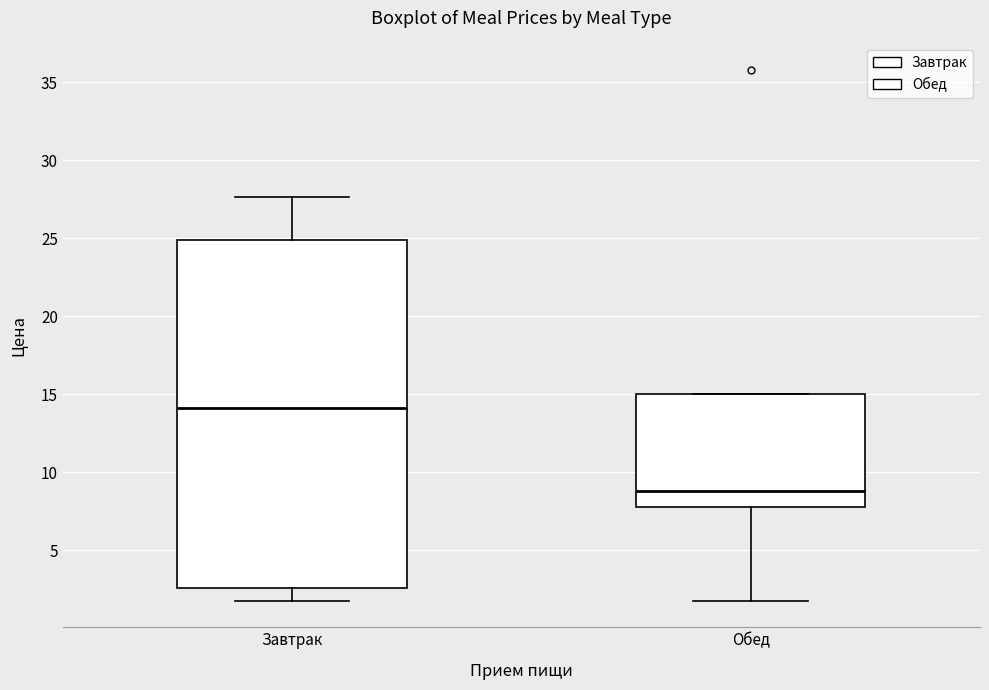

Which box has the highest median line?

Завтрак